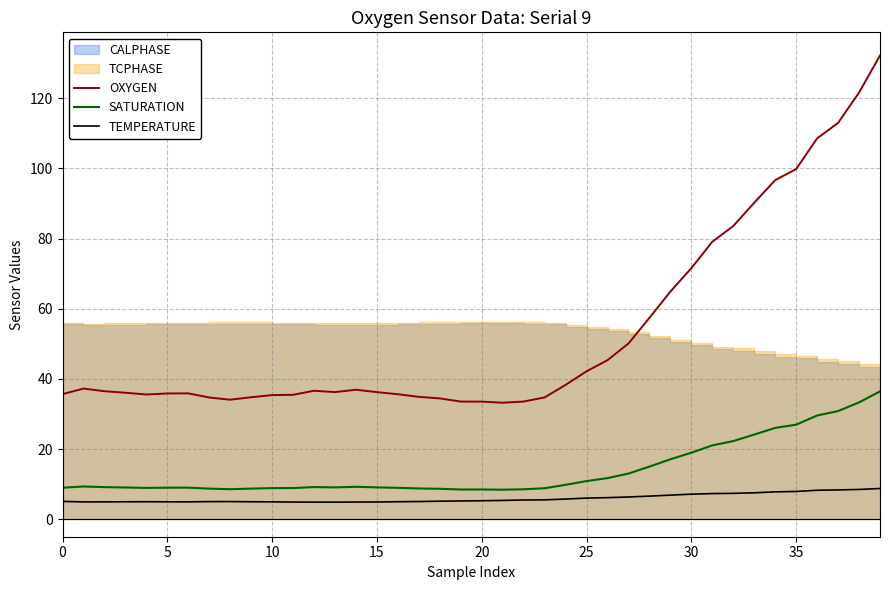

True or false: TEMPERATURE and SATURATION cross at least once.

False